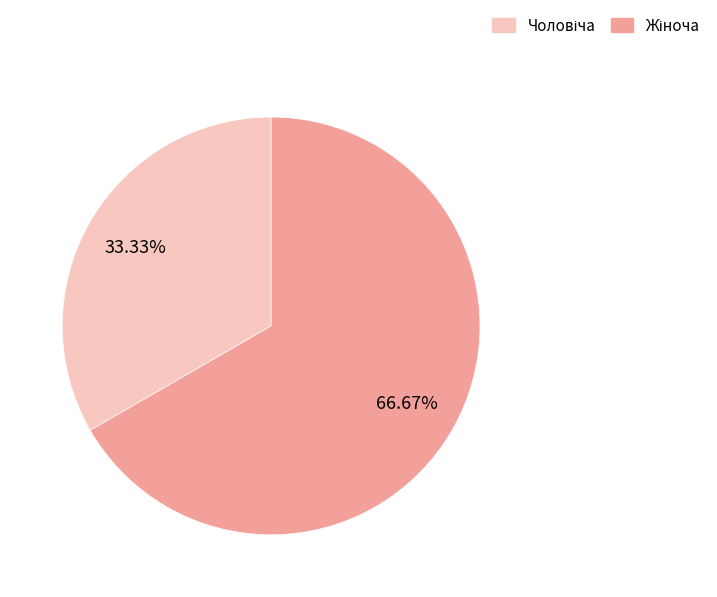

Count the number of slices in the pie.

2